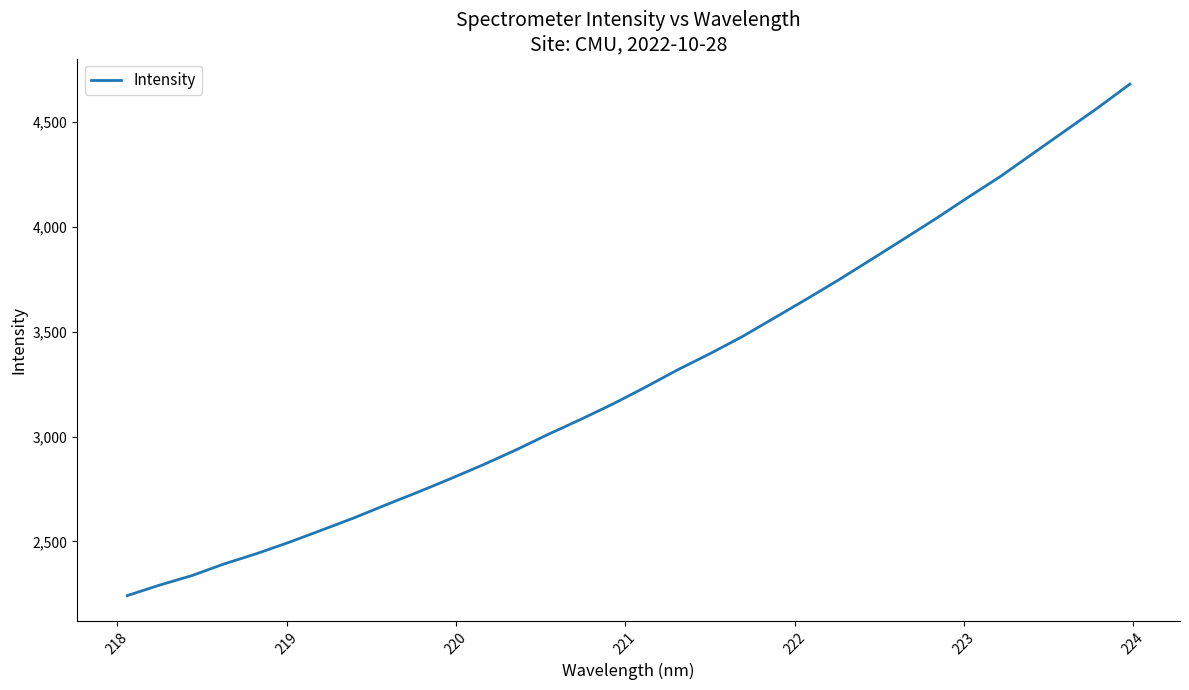

What is the difference between the maximum and minimum values?

2437.3